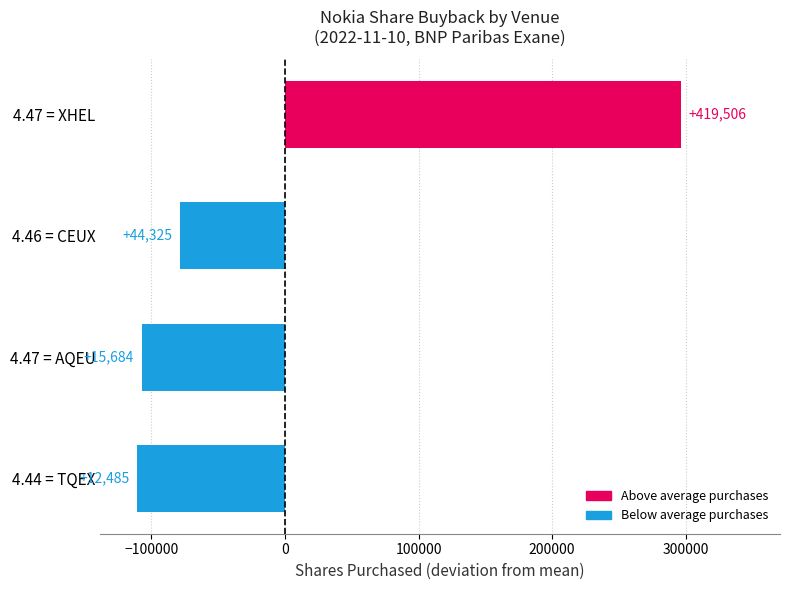

Are the bars horizontal?

Yes